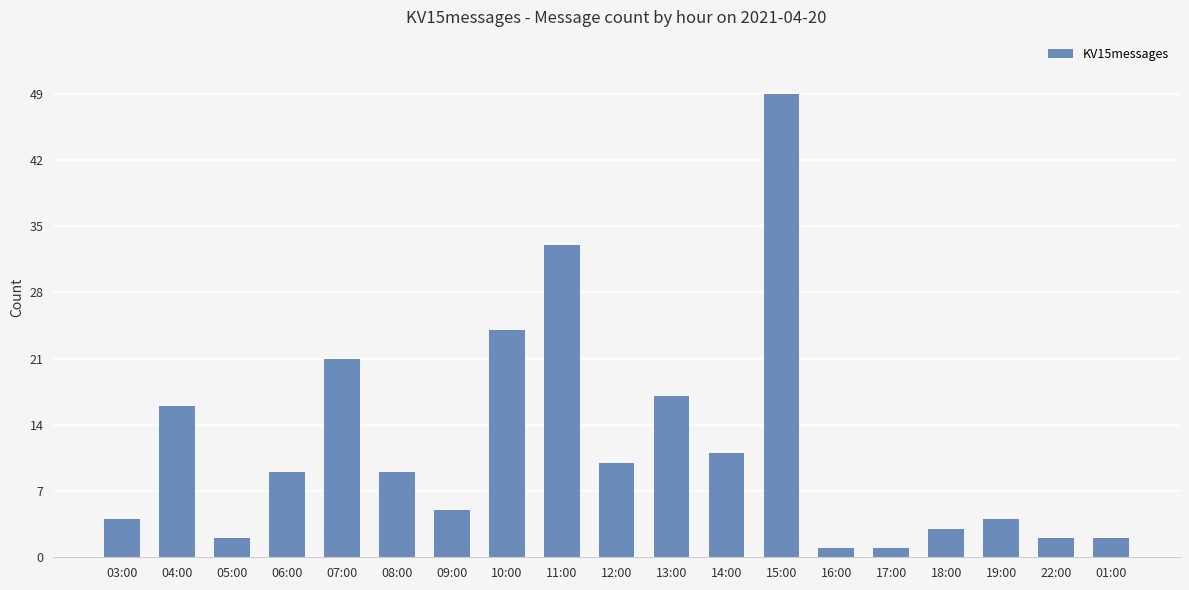

Reading left to right, transcribe all the data shown in this chart.

4	16	2	9	21	9	5	24	33	10	17	11	49	1	1	3	4	2	2